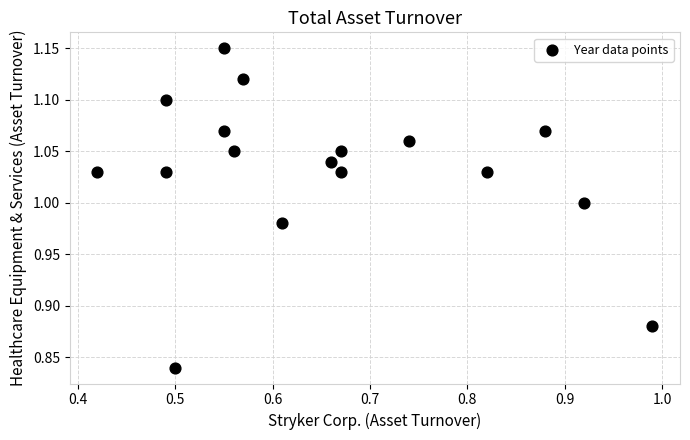

What is the range of X values (max minus min)?

0.6